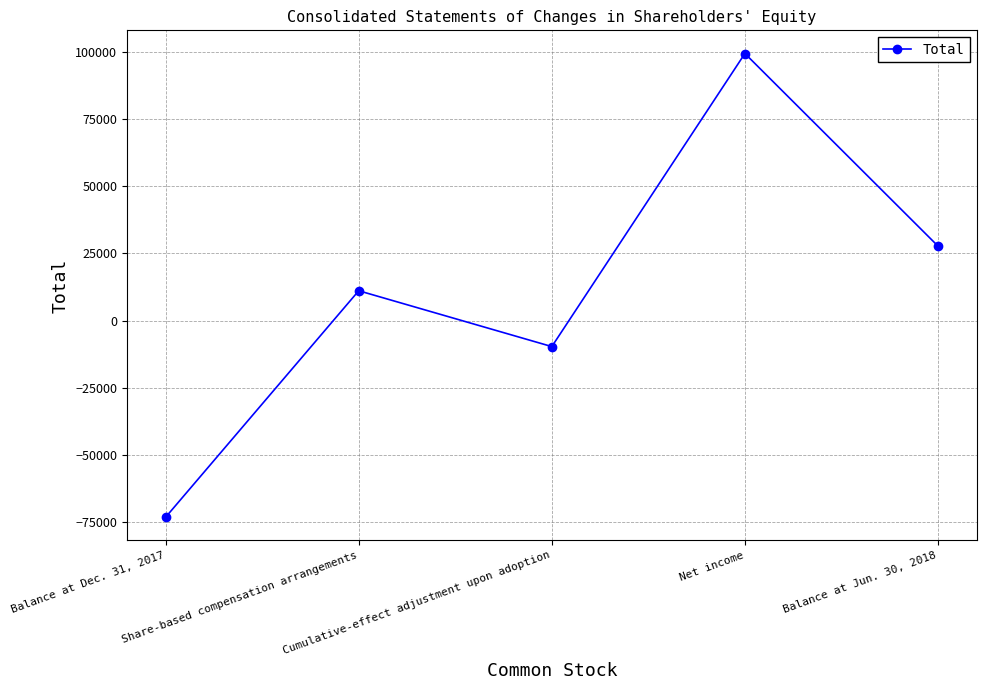

List the labels in order of value, largest first.

Net income, Balance at Jun. 30, 2018, Share-based compensation arrangements, Cumulative-effect adjustment upon adoption, Balance at Dec. 31, 2017